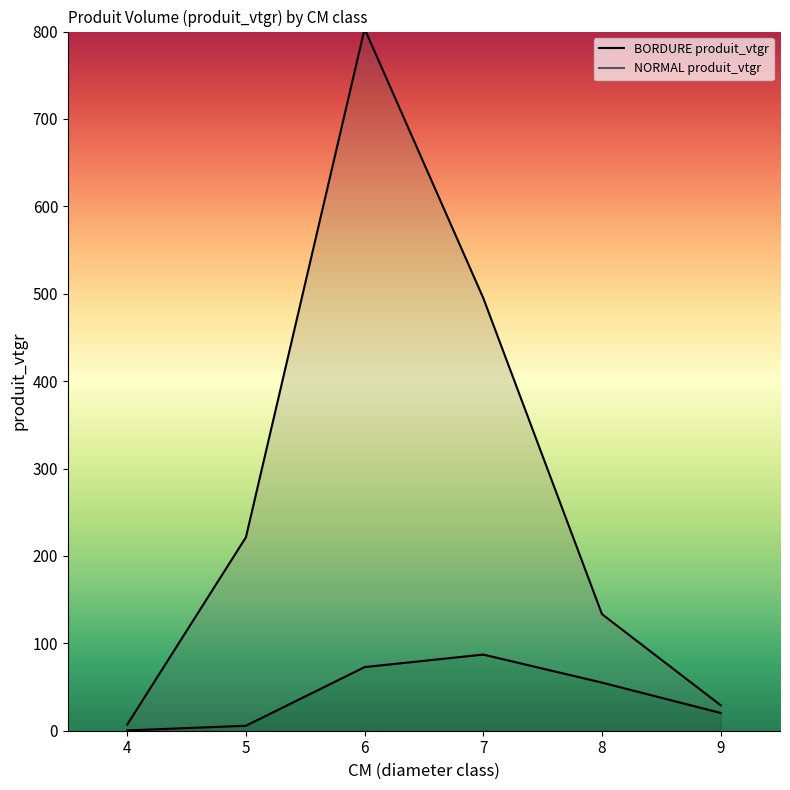

Reading left to right, extract all data points from this chart.

BORDURE produit_vtgr: 4=0.4	5=5.7	6=72.8	7=87.1	8=55.1	9=20.3
NORMAL produit_vtgr: 4=7.0	5=221.4	6=803.2	7=495.0	8=133.4	9=29.2